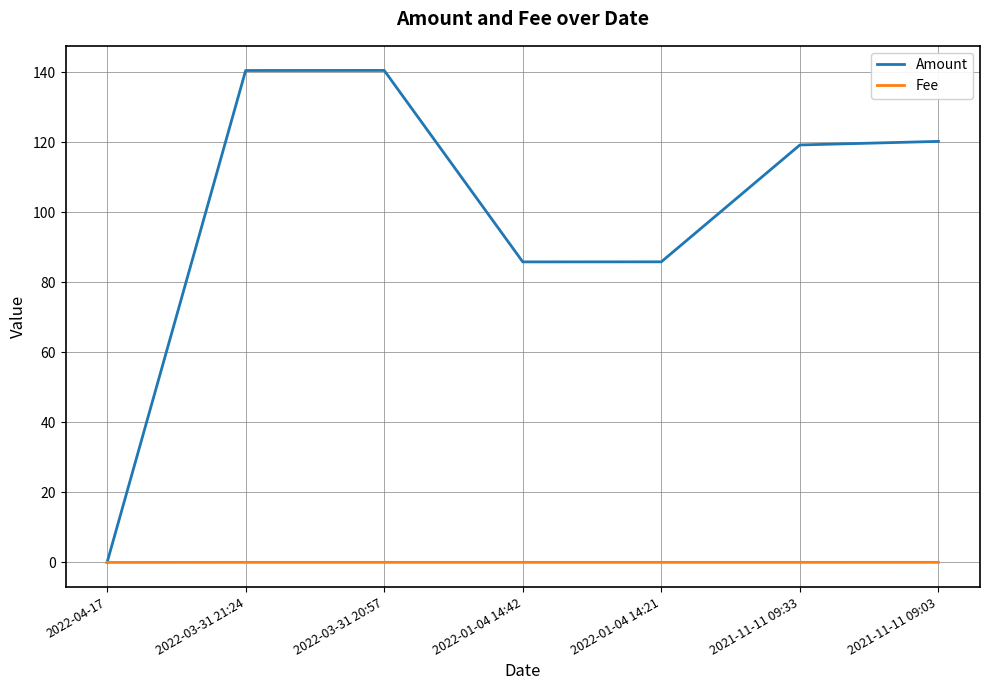

Is this an area chart (filled region under the line)?

No